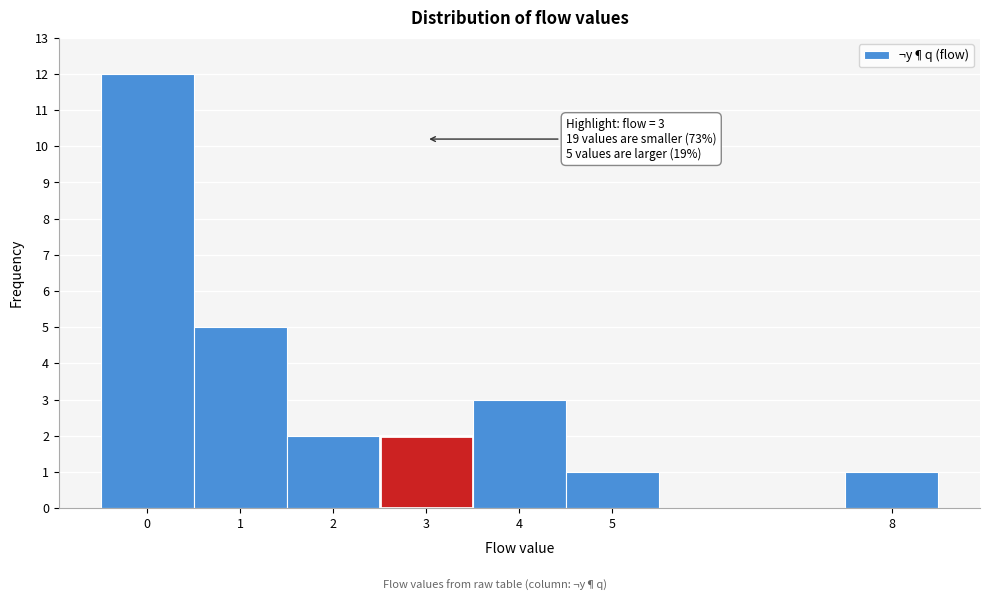

Which range on the x-axis has the tallest bar?

-0.5 to 0.5